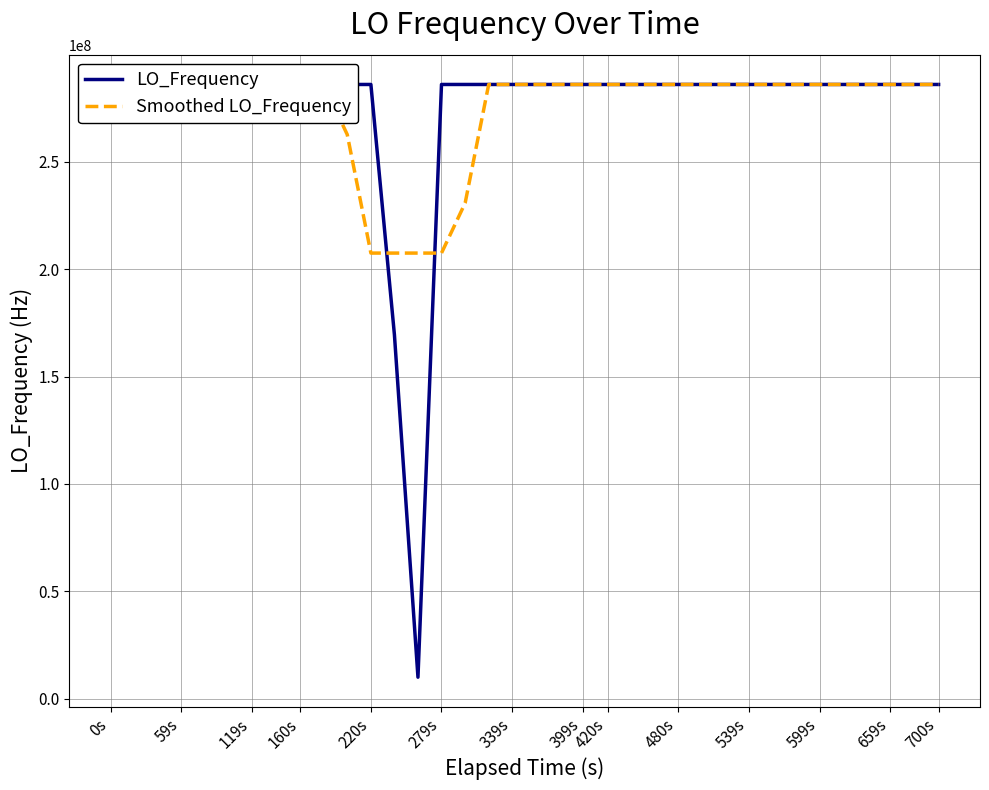

Is this an area chart (filled region under the line)?

No